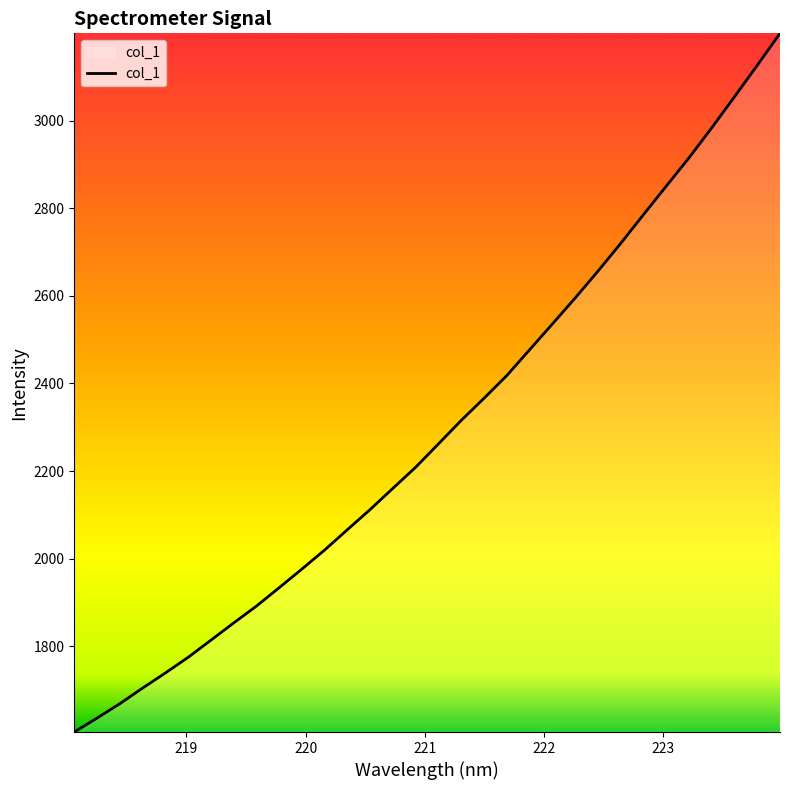

What is the sum of all values?

73434.9